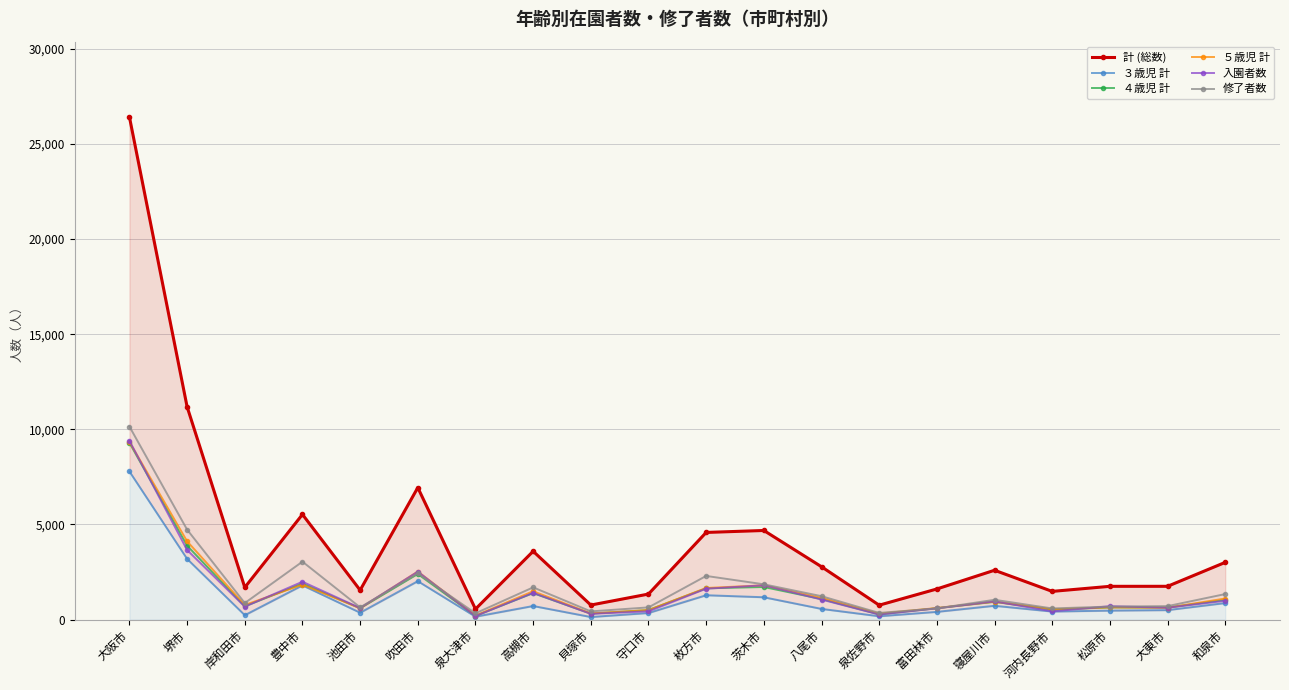

Which series has the widest spread of values?

計 (総数)